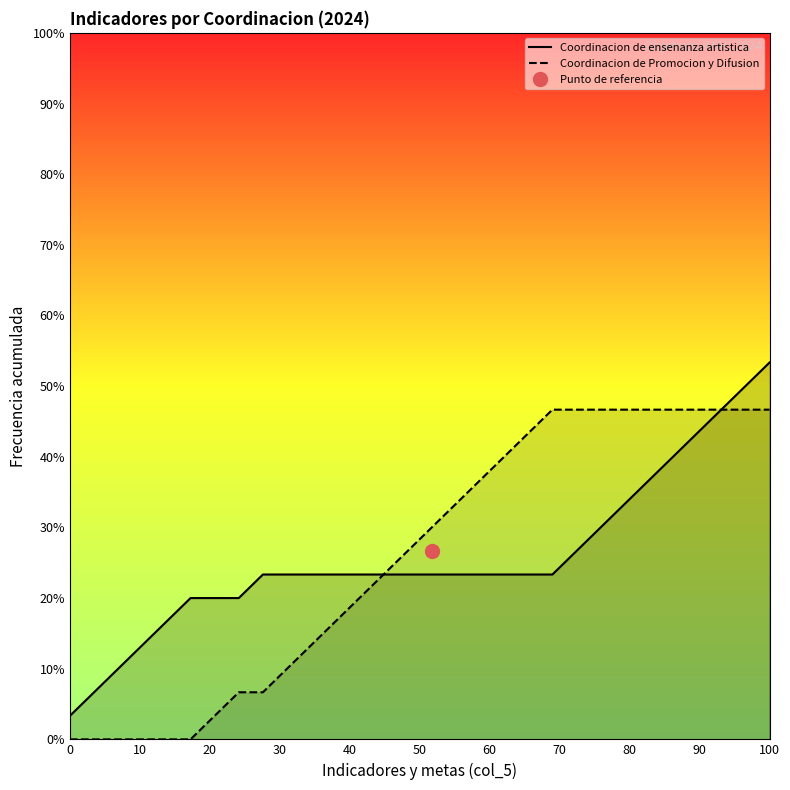

What is the maximum value for Coordinacion de Promocion y Difusion?

46.7